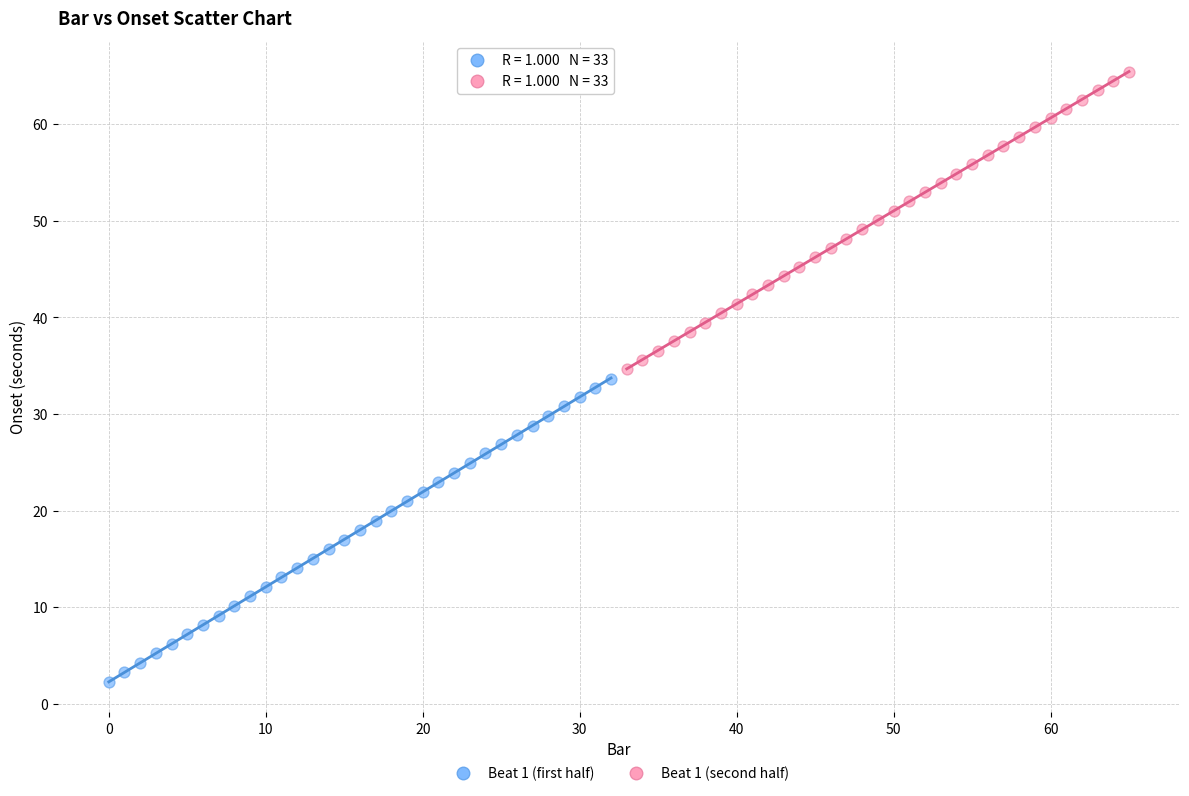

Which series contains the lowest Y value?

Beat 1 (first half)